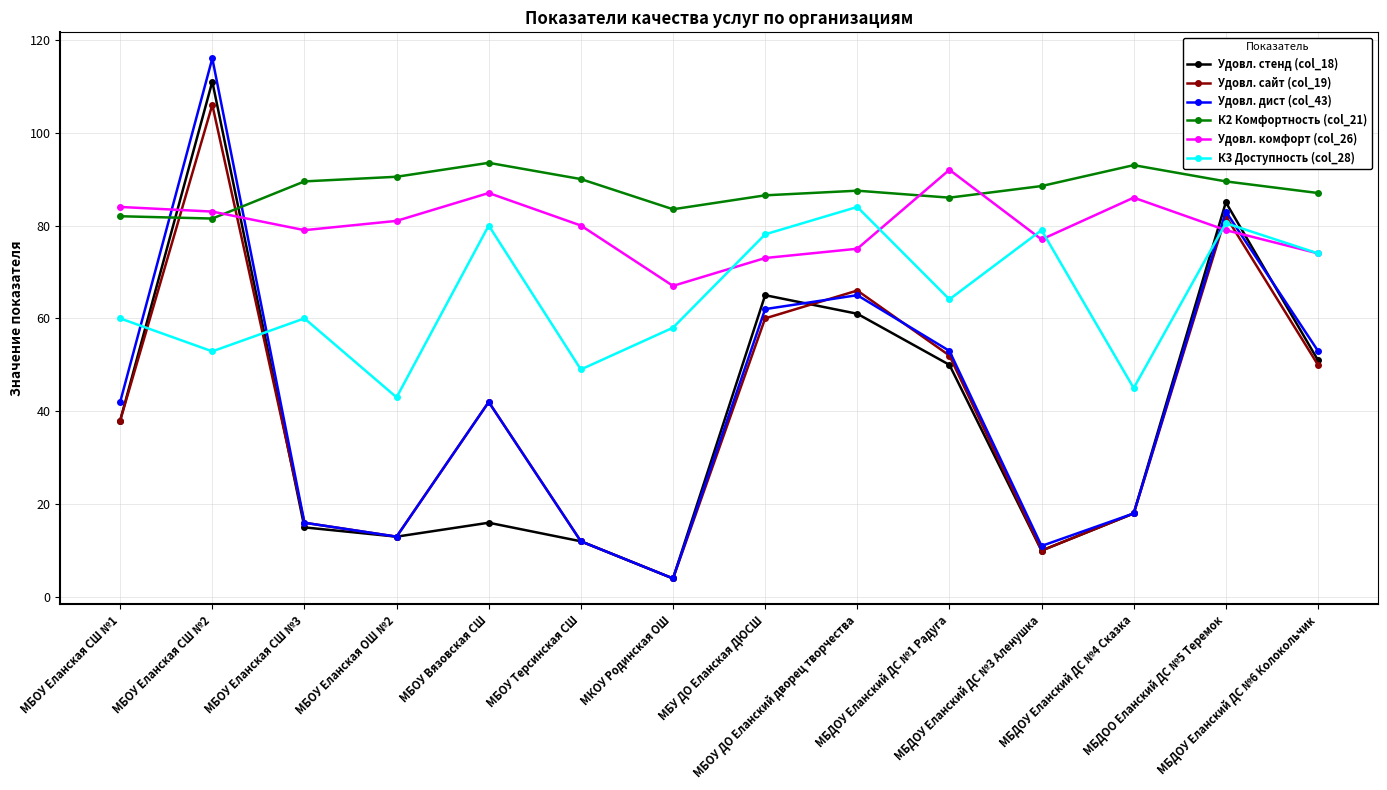

Does the chart have visible grid lines?

Yes